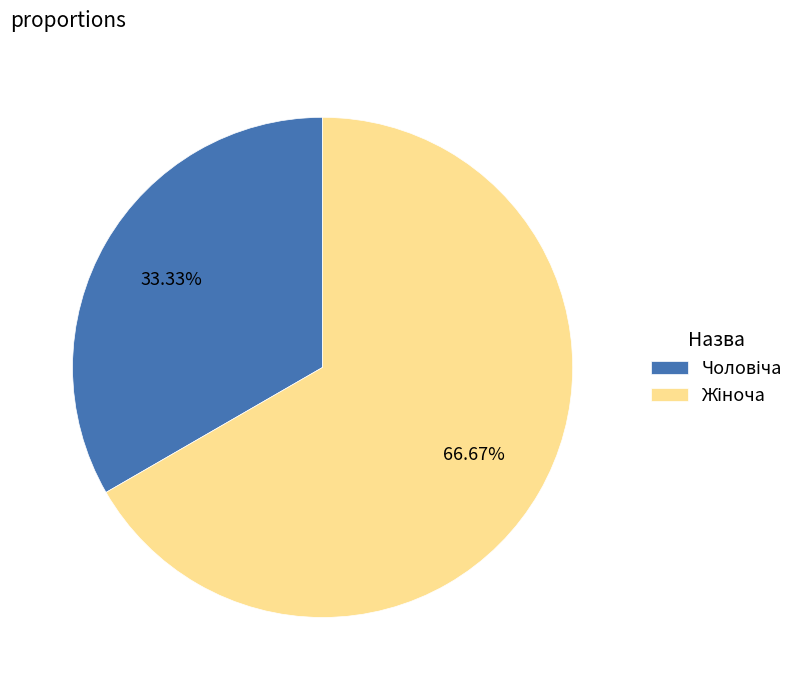

Does any single category account for the majority?

Yes